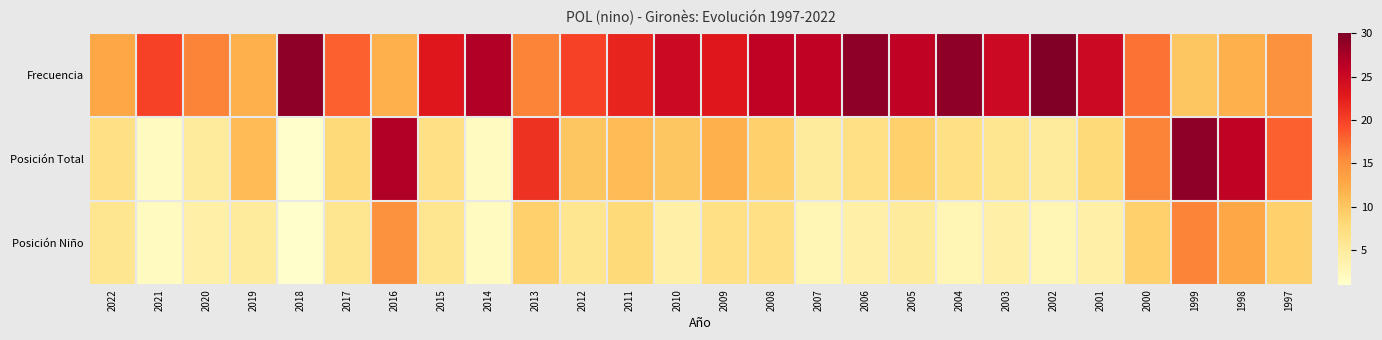

Between 2003 and 2007, which is larger?

2007